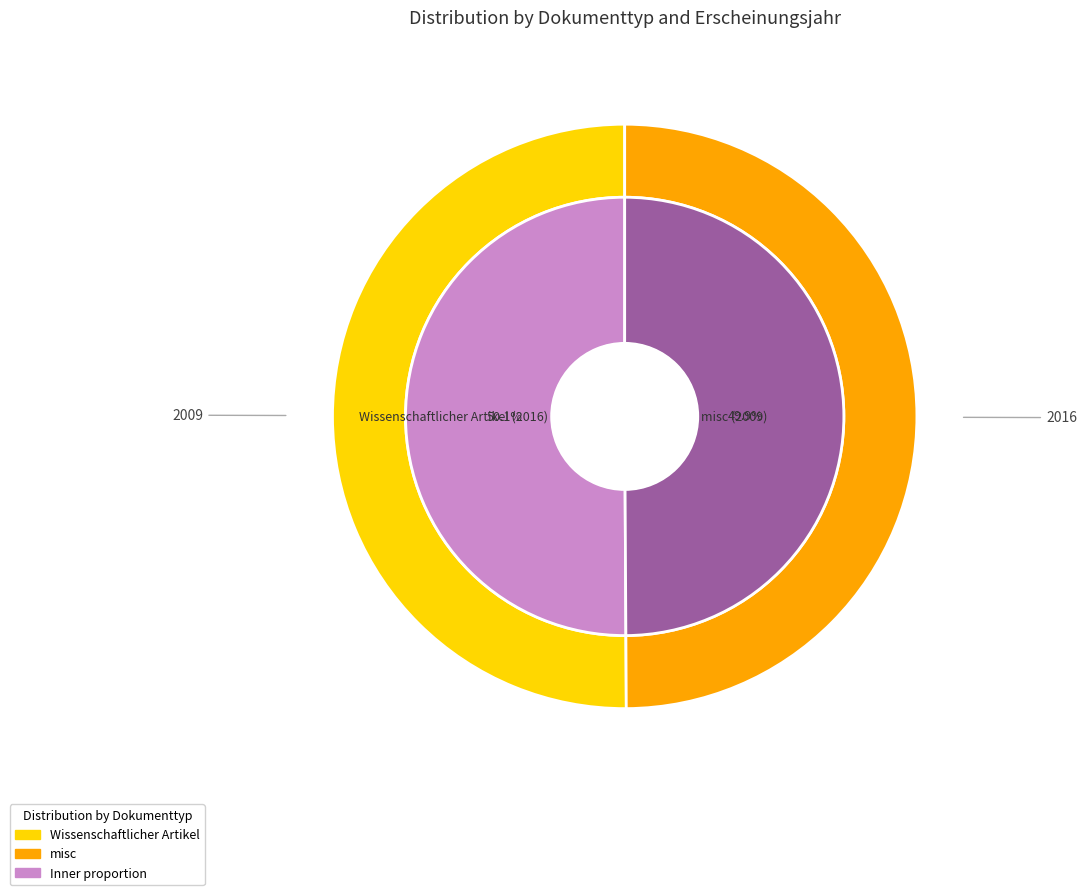

What is the change in value from Wissenschaftlicher Artikel (2016) to misc (2009)?

-7